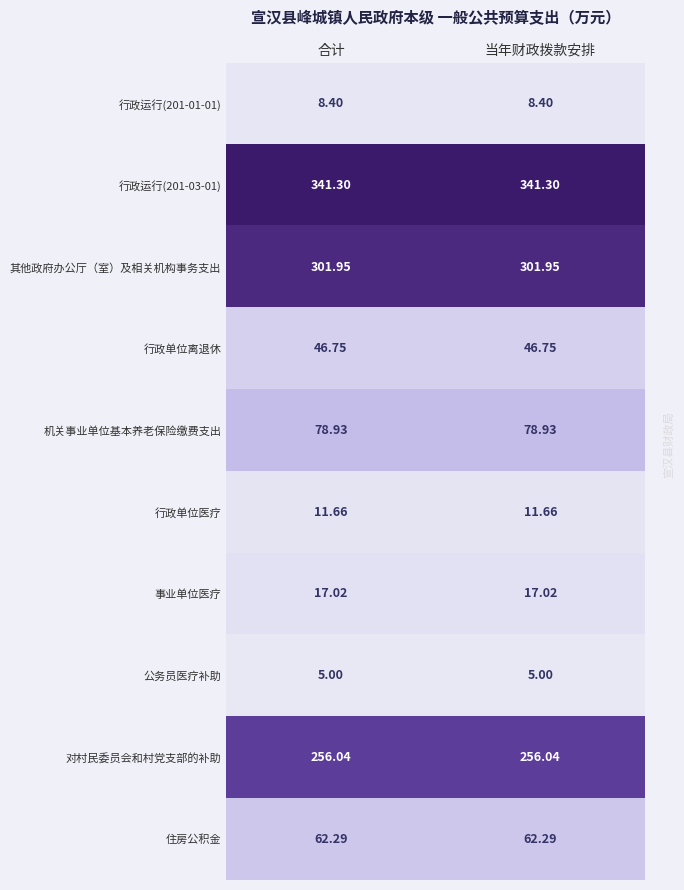

Is the value of 行政单位离退休 at 当年财政拨款安排 greater than the value of 住房公积金 at 合计?

No